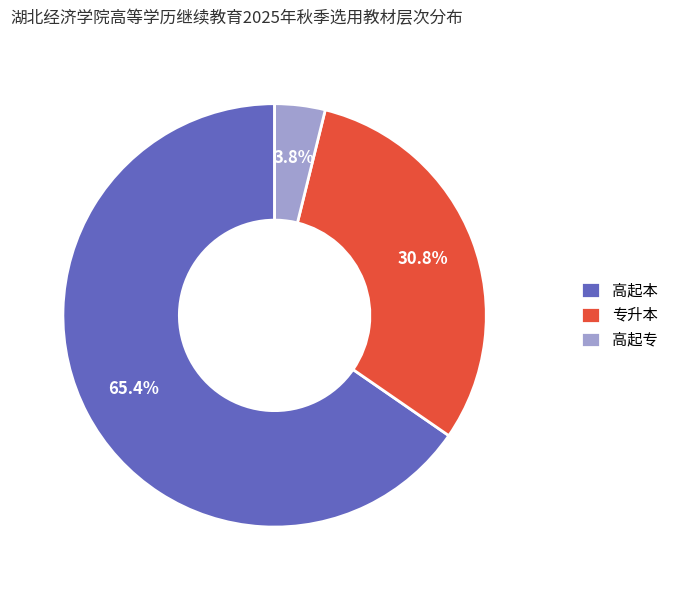

Do 高起专 and 高起本 together represent more than half of the pie?

Yes